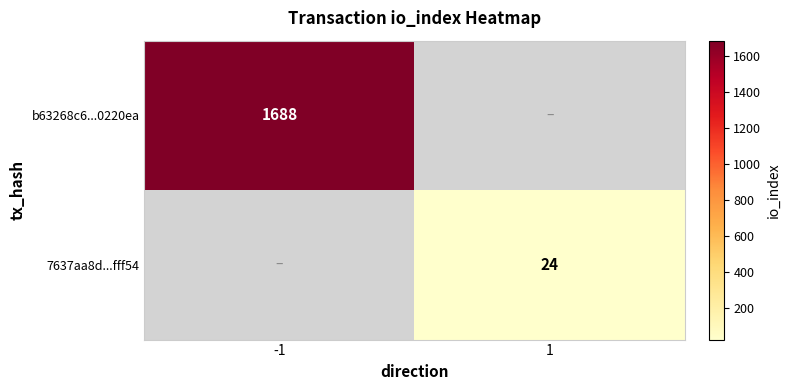

The value of b63268c6...0220ea at -1 is 1688. True or false?

True